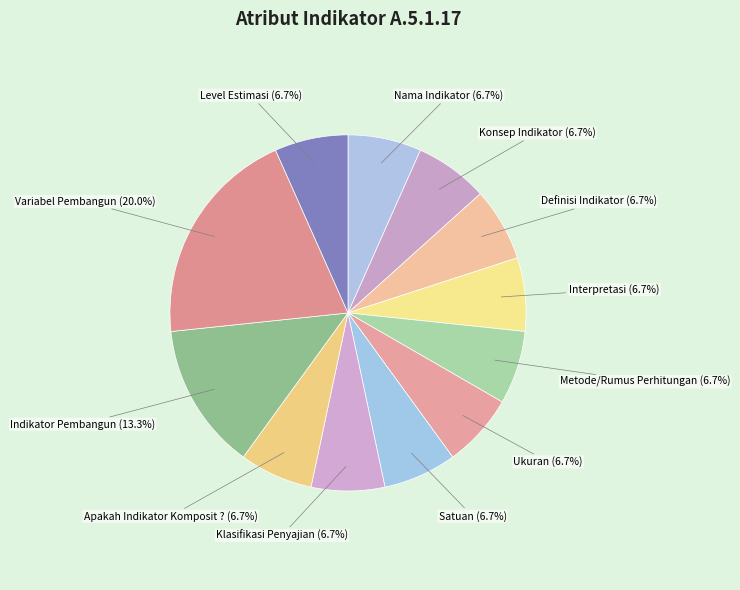

How many segments does this pie chart have?

12